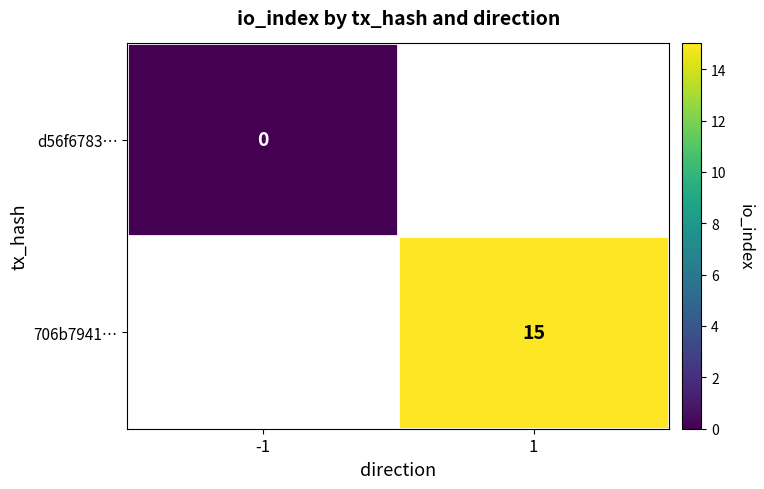

The value of 706b7941… at 1 is 15. True or false?

True